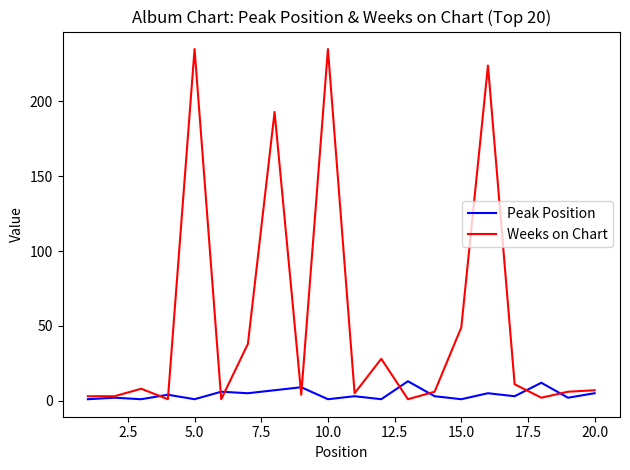

Which series has the largest total across all categories?

Weeks on Chart